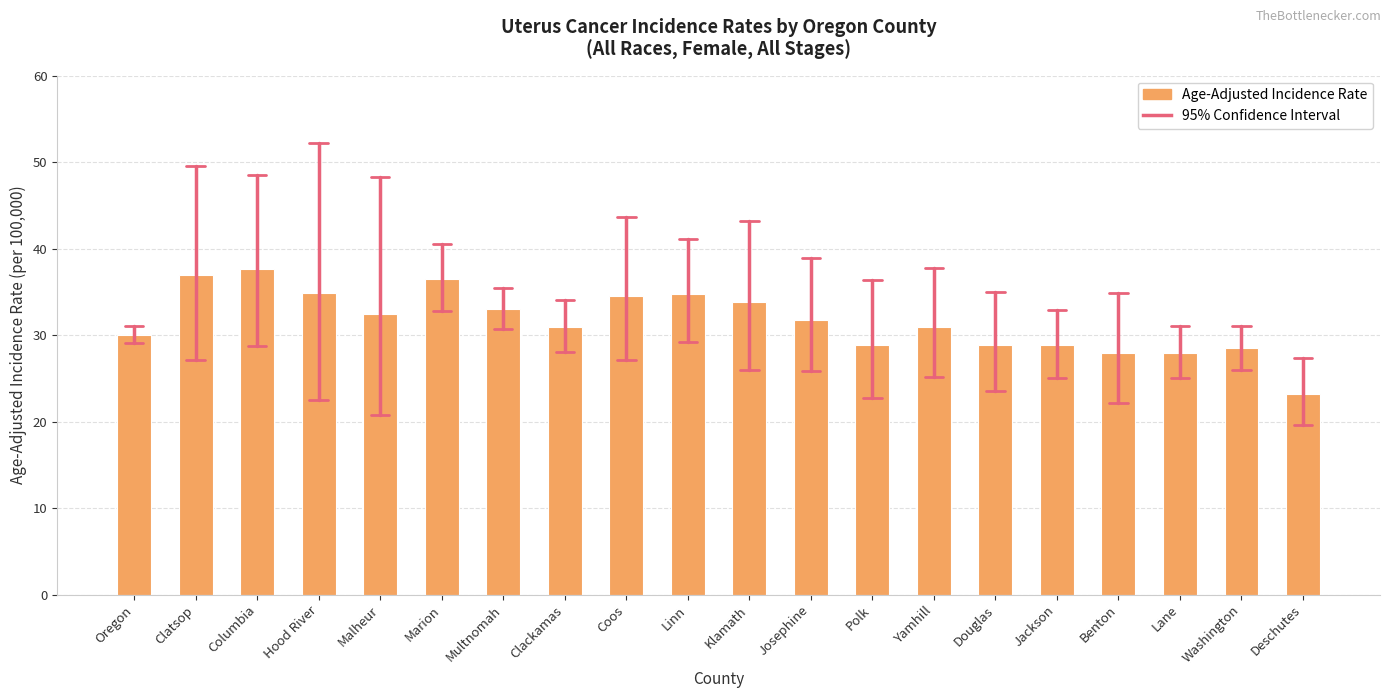

What is the ratio of the value at Washington to the value at Josephine?

0.9